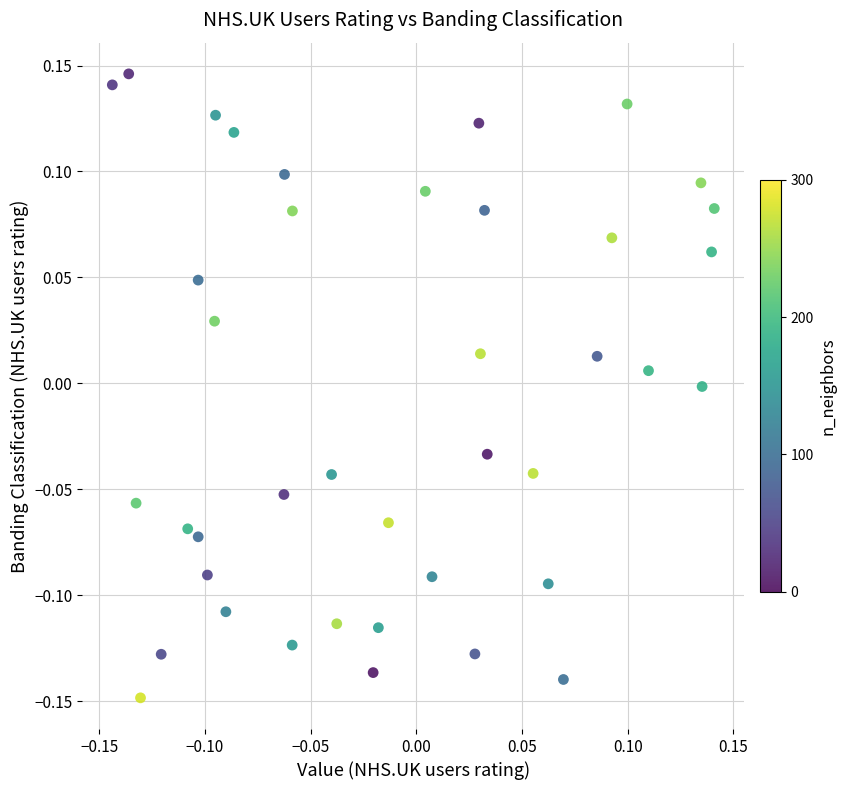

What is the range of Y values (max minus min)?

0.3